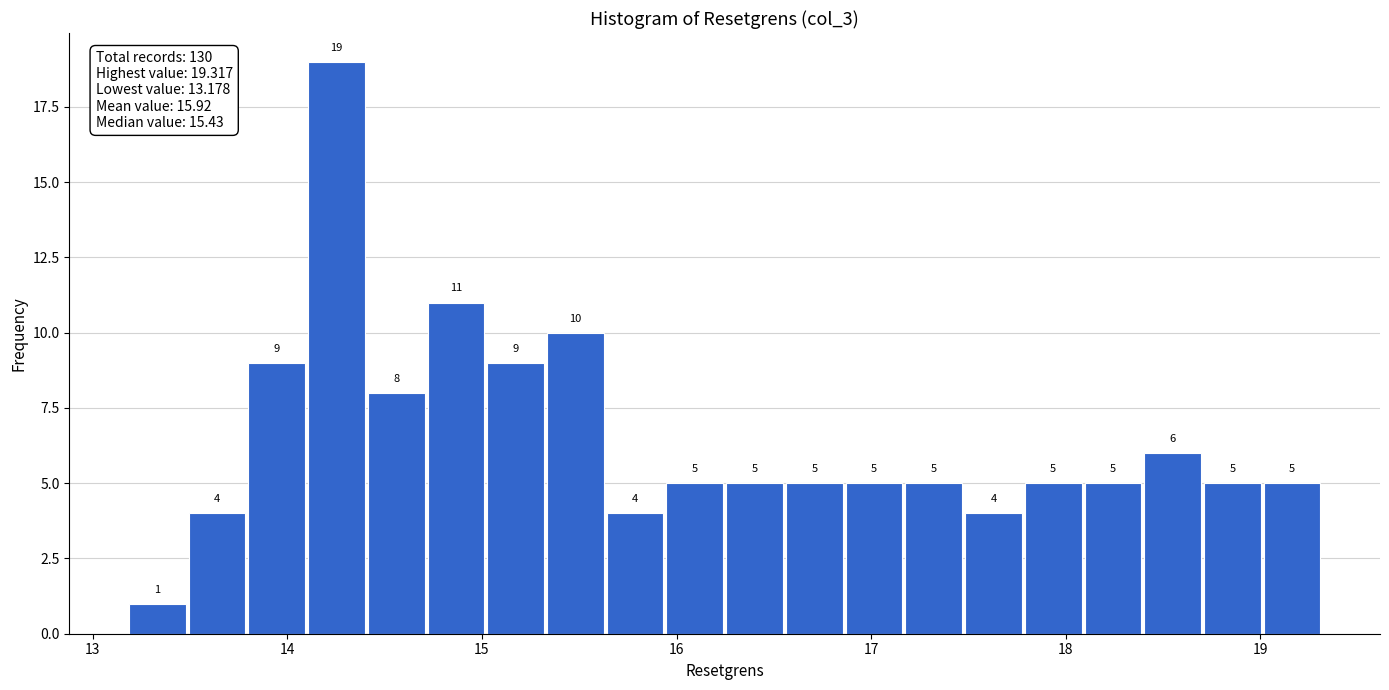

Around what value on the x-axis is the tallest bar? Give the approximate position of its centre, as read against the axis.

14.3